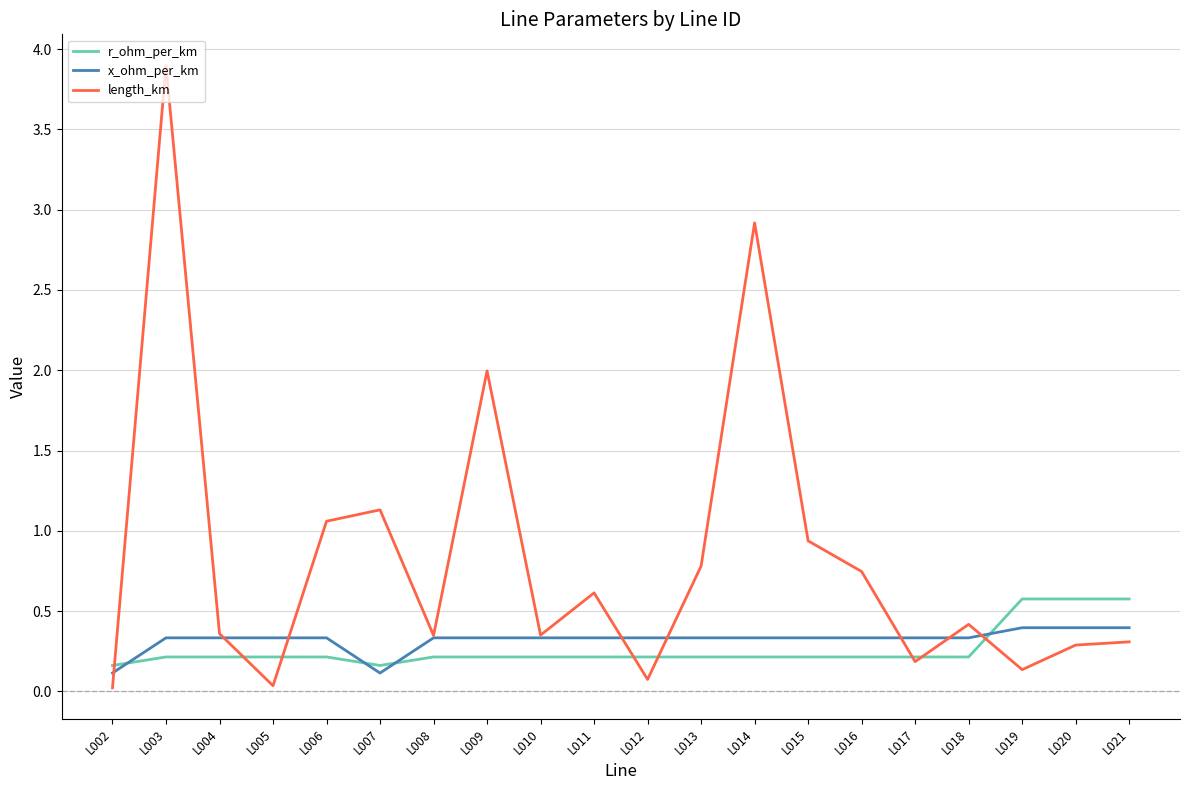

The x_ohm_per_km series shows 0.2 at L011. True or false?

False